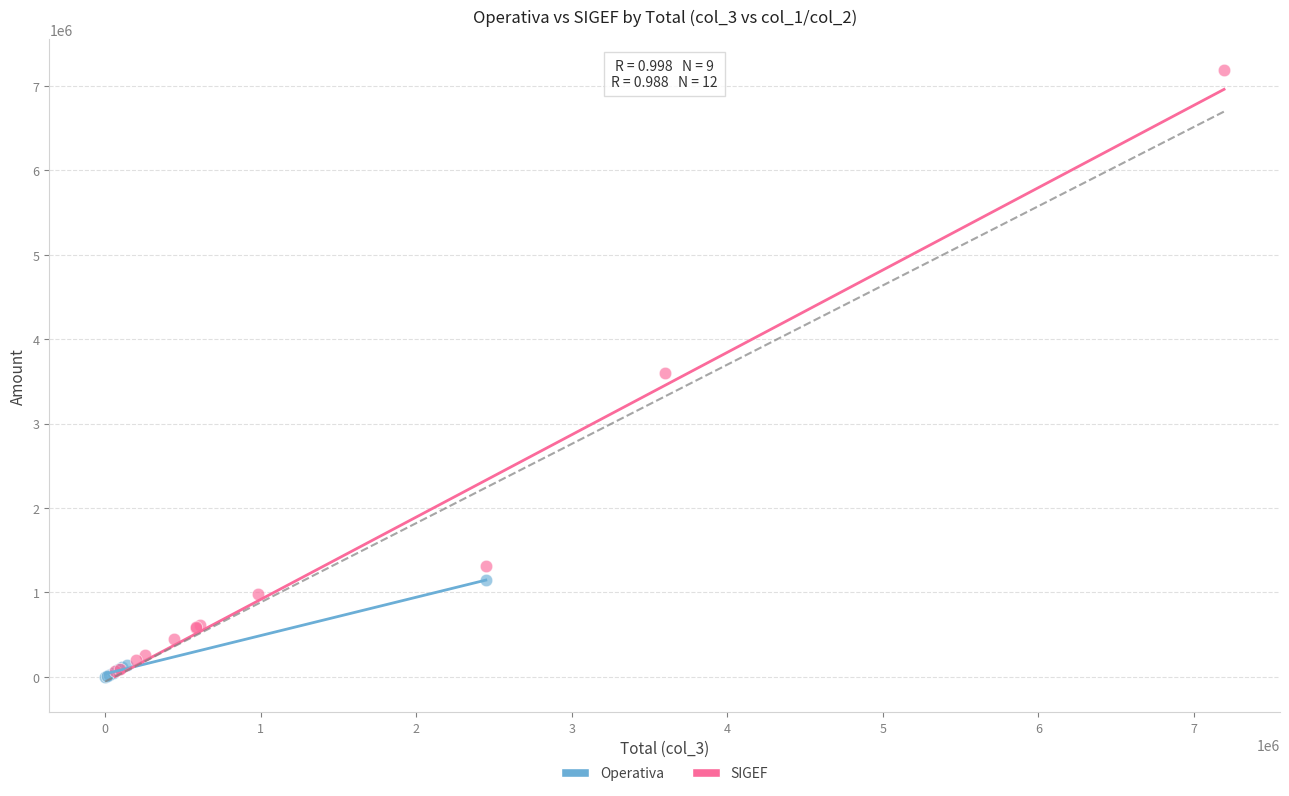

What are all the series names shown in the legend?

Operativa, SIGEF